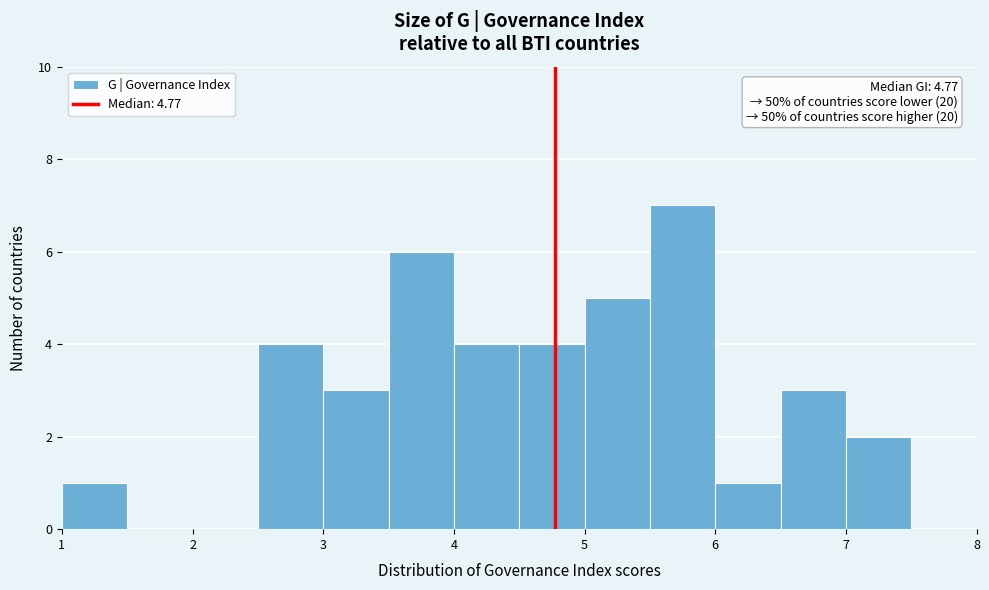

Over which range of the x-axis is the bar tallest?

5.5 to 6.0